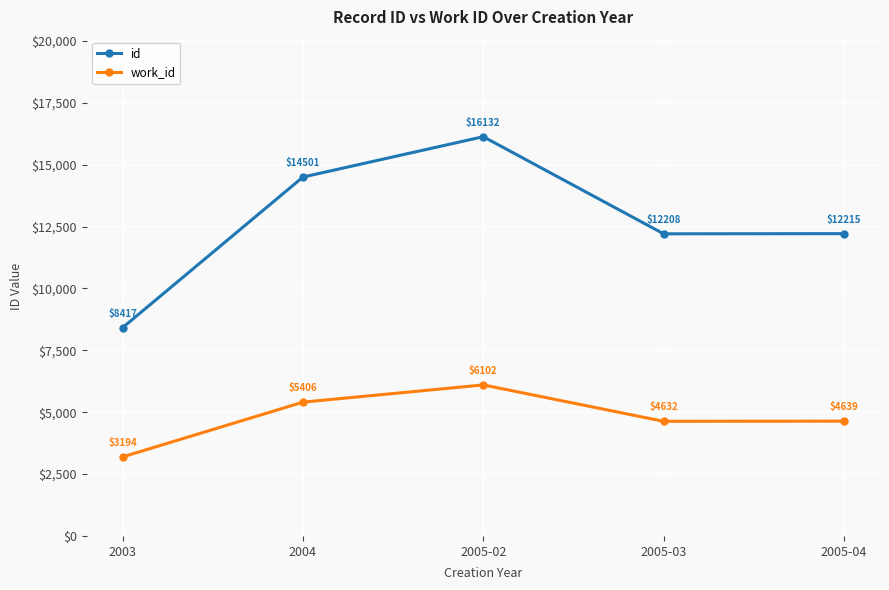

How many lines are shown in the chart?

2